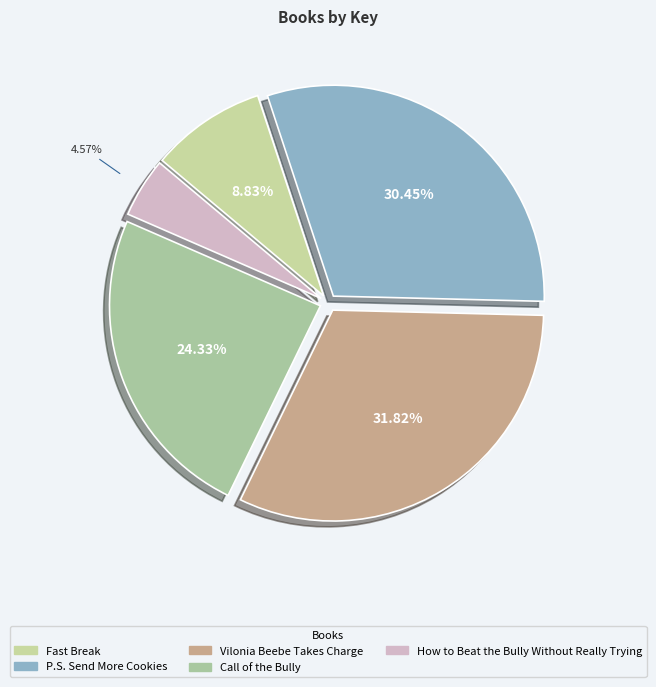

Is there any slice that represents more than half of the pie?

No